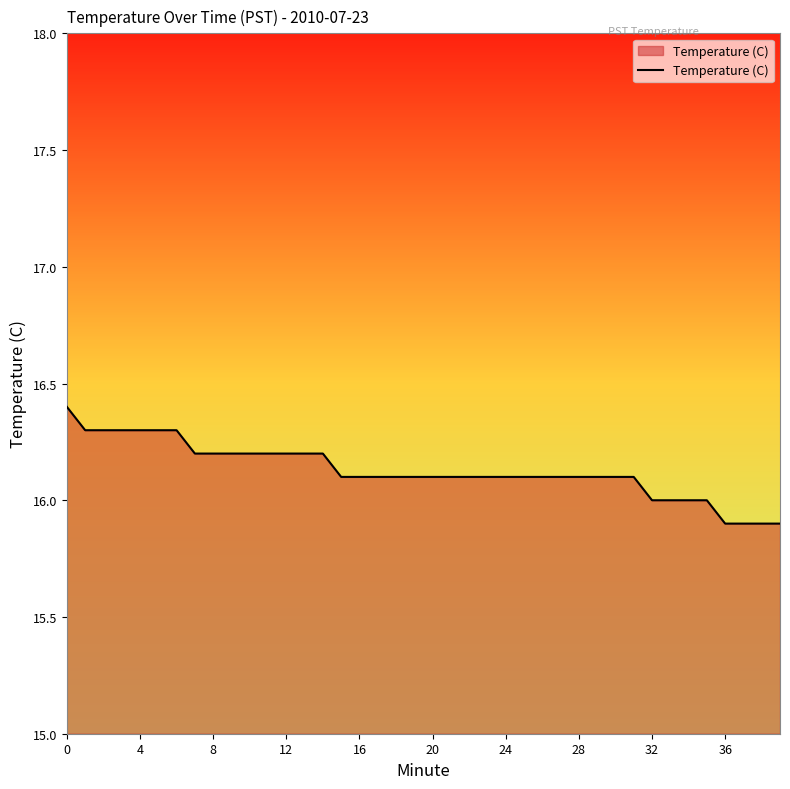

What is the difference between the maximum and minimum values?

0.5